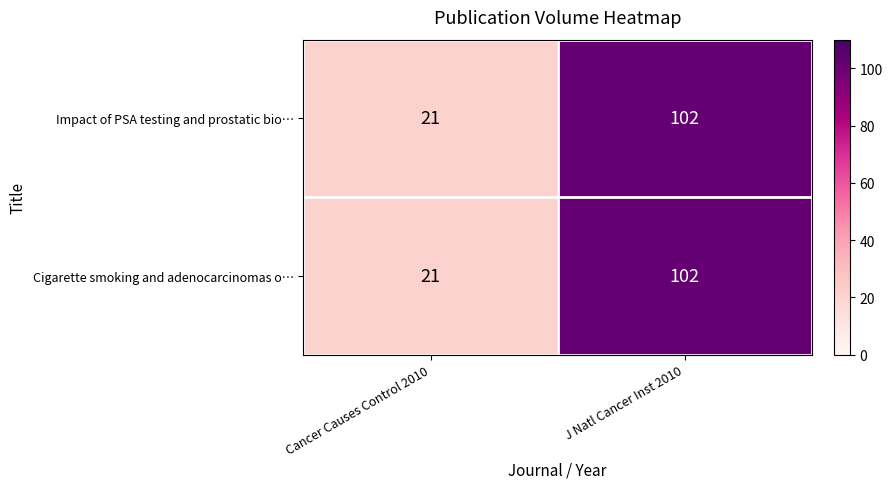

What is the total value across all series at J Natl Cancer Inst 2010?

204